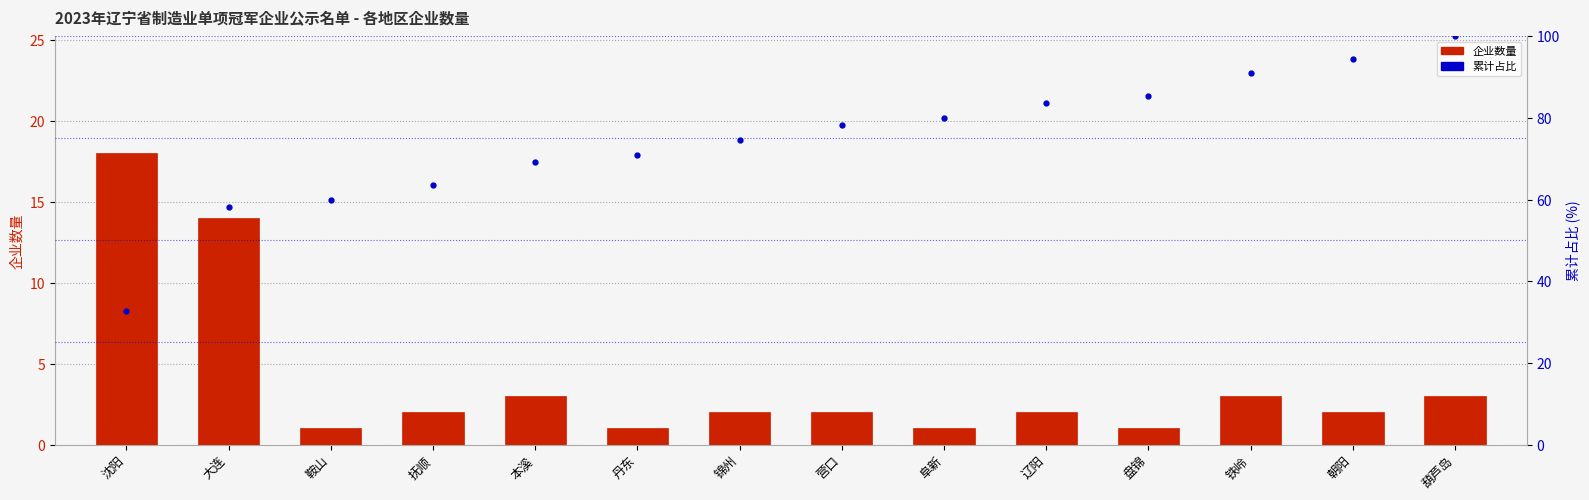

Reading left to right, list all the values displayed in this chart.

企业数量: 沈阳=18.0	大连=14.0	鞍山=1.0	抚顺=2.0	本溪=3.0	丹东=1.0	锦州=2.0	营口=2.0	阜新=1.0	辽阳=2.0	盘锦=1.0	铁岭=3.0	朝阳=2.0	葫芦岛=3.0
累计占比: 沈阳=32.7	大连=58.2	鞍山=60.0	抚顺=63.6	本溪=69.1	丹东=70.9	锦州=74.5	营口=78.2	阜新=80.0	辽阳=83.6	盘锦=85.5	铁岭=90.9	朝阳=94.5	葫芦岛=100.0